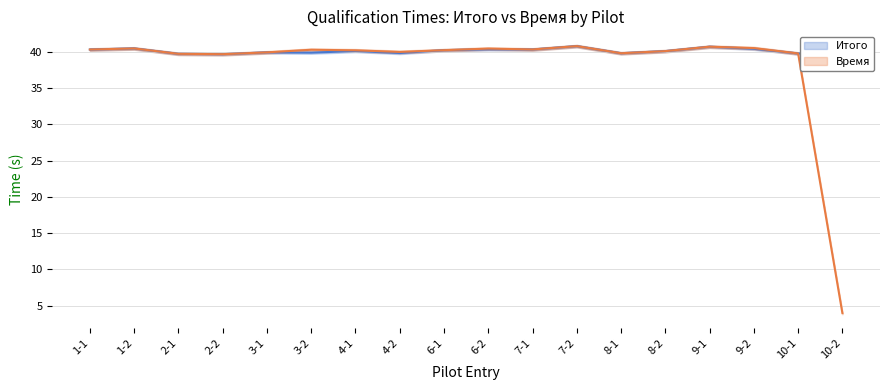

What is the label of the 4th point from the left?

2-2